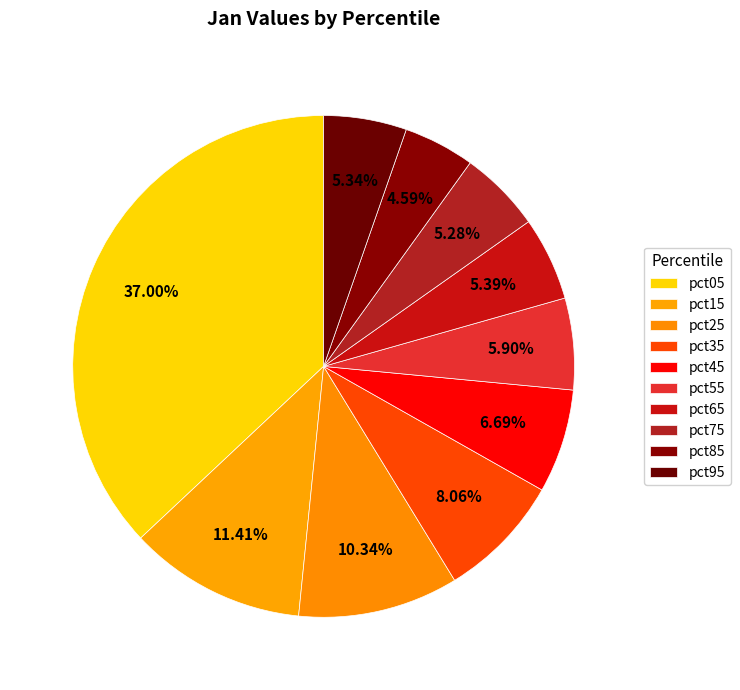

How many slices are in this pie chart?

10